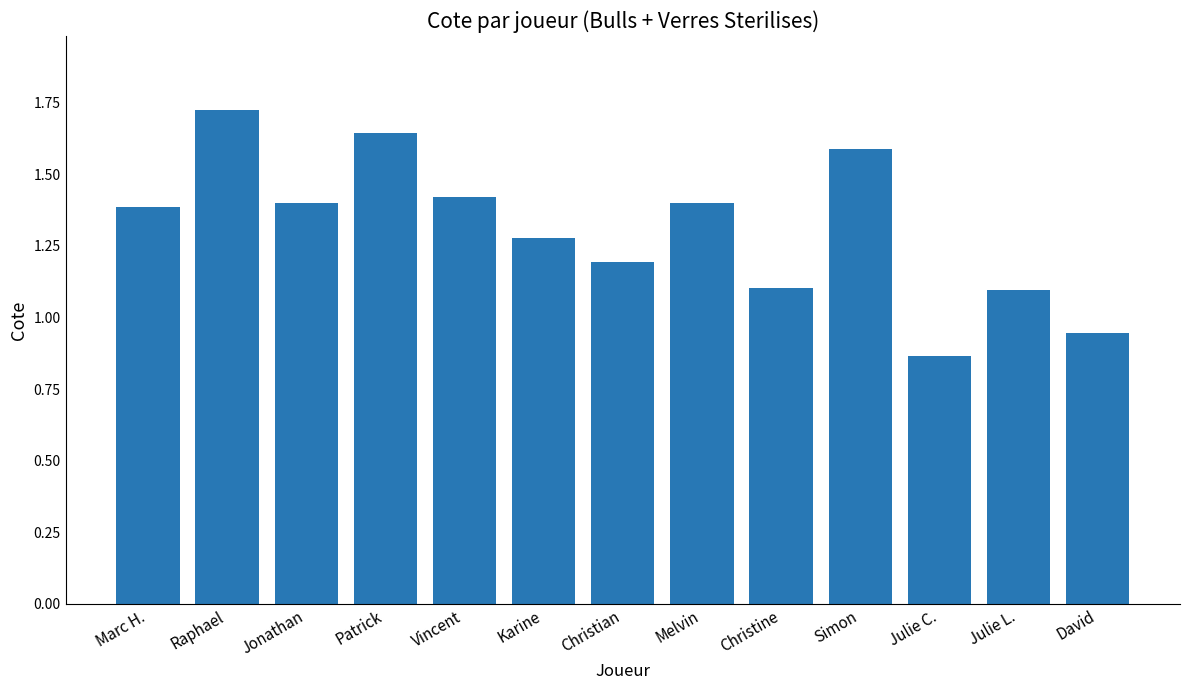

Between Christine and Karine, which is larger?

Karine